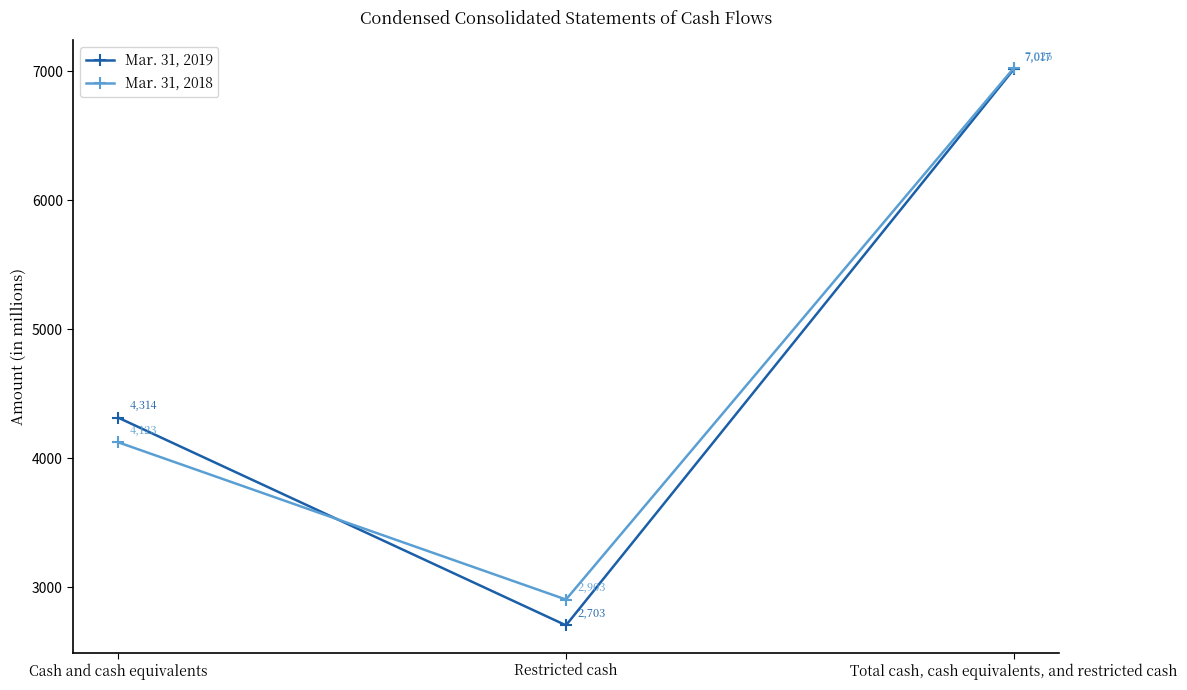

Reading left to right, transcribe all the data shown in this chart.

Mar. 31, 2019: Cash and cash equivalents=4314	Restricted cash=2703	Total cash, cash equivalents, and restricted cash=7017
Mar. 31, 2018: Cash and cash equivalents=4123	Restricted cash=2903	Total cash, cash equivalents, and restricted cash=7026